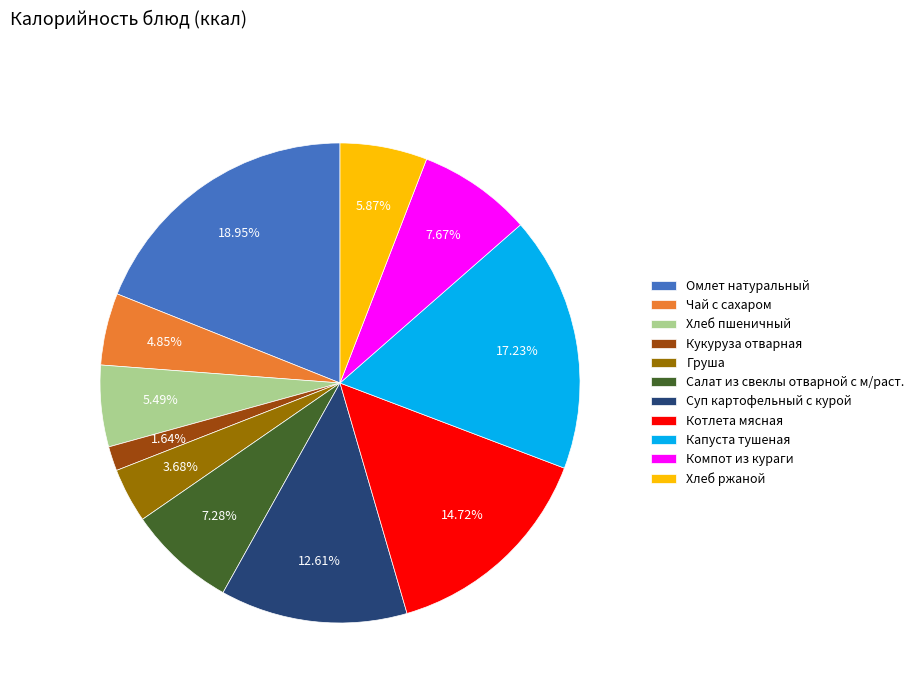

Do Хлеб ржаной and Салат из свеклы отварной с м/раст. together represent more than half of the pie?

No